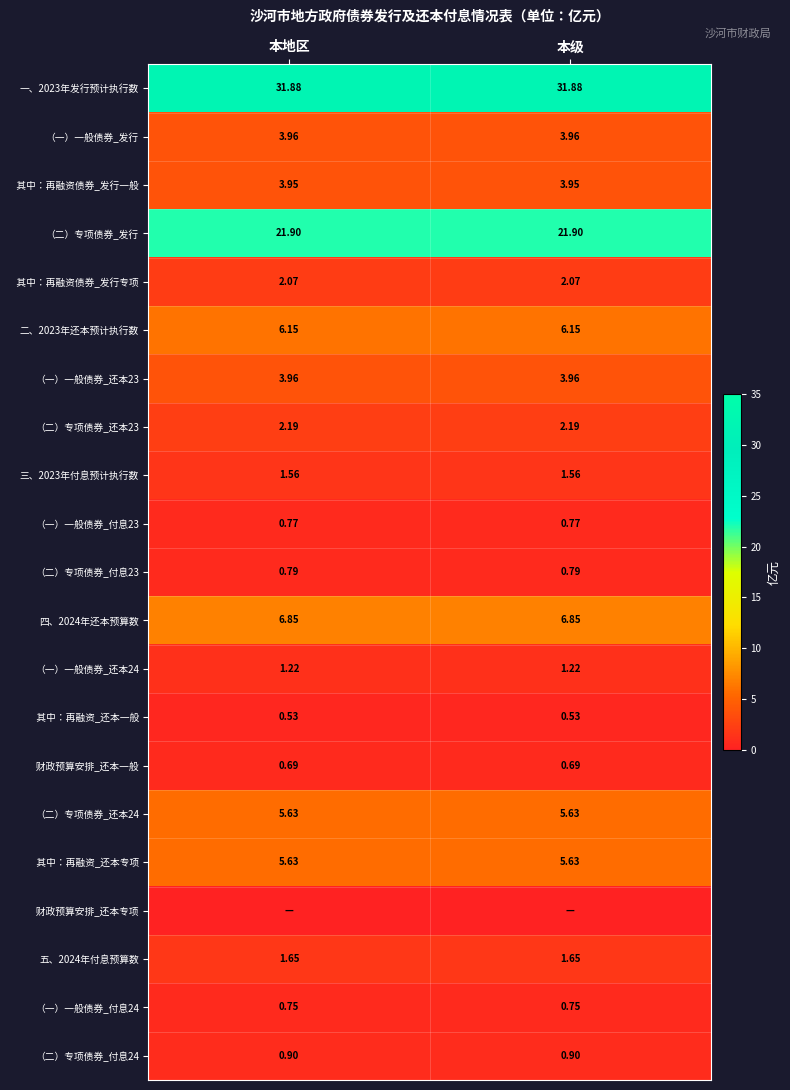

List the labels in order of 一、2023年发行预计执行数 value, largest first.

本地区, 本级